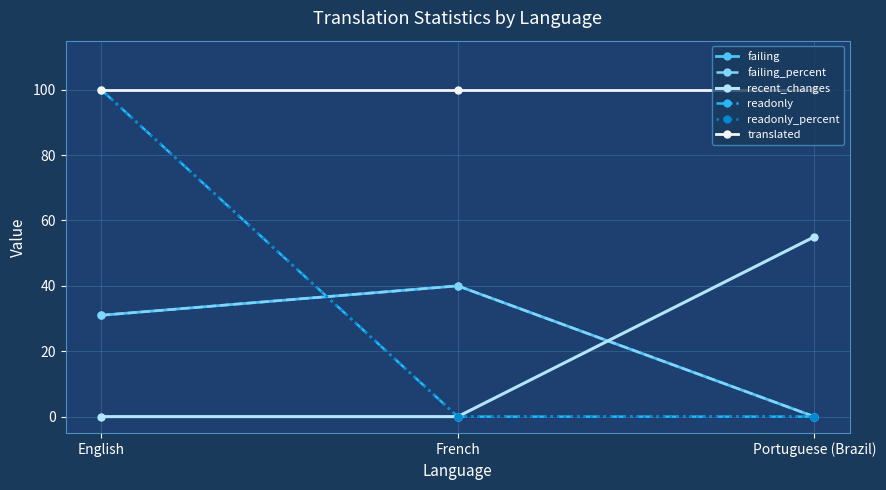

What is the difference between the readonly values at English and Portuguese (Brazil)?

100